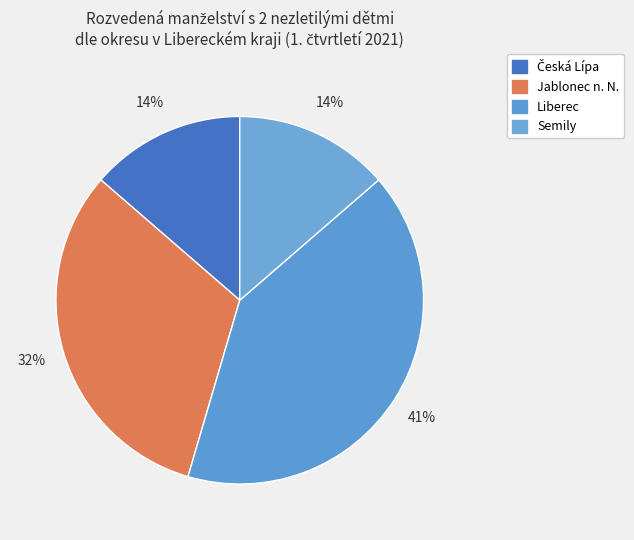

The Jablonec n. N. slice represents 32% of the pie. True or false?

True